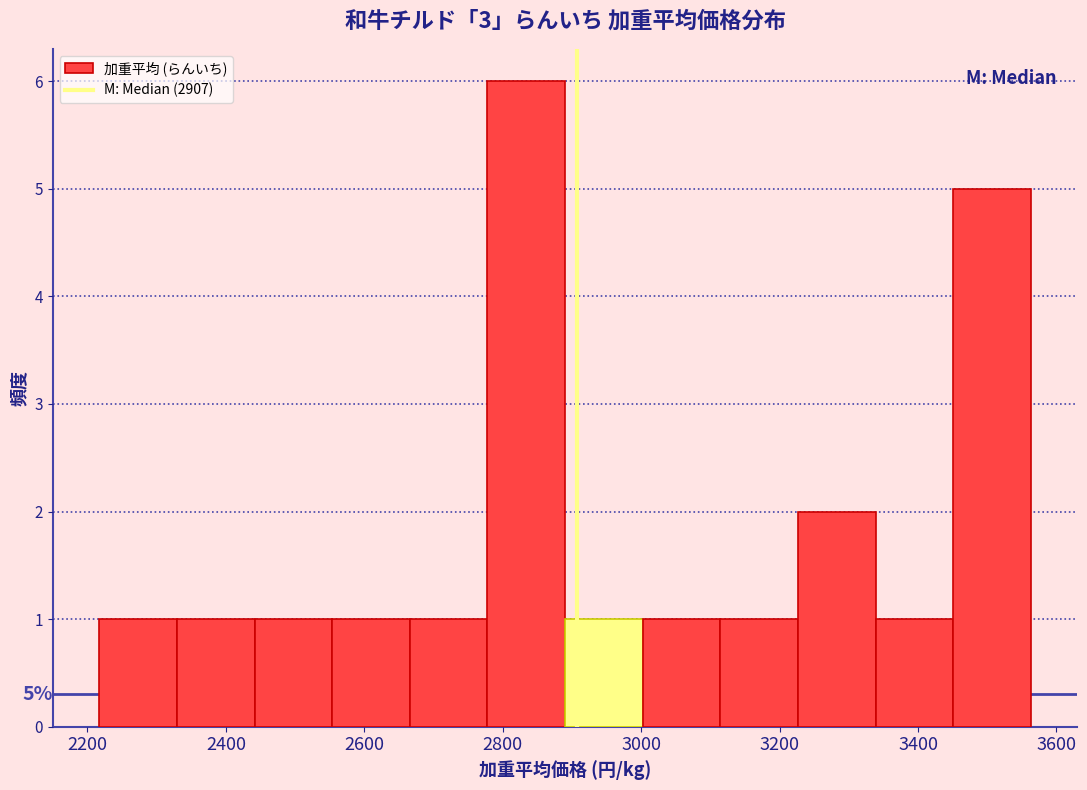

Which range on the x-axis has the tallest bar?

2780 to 2900